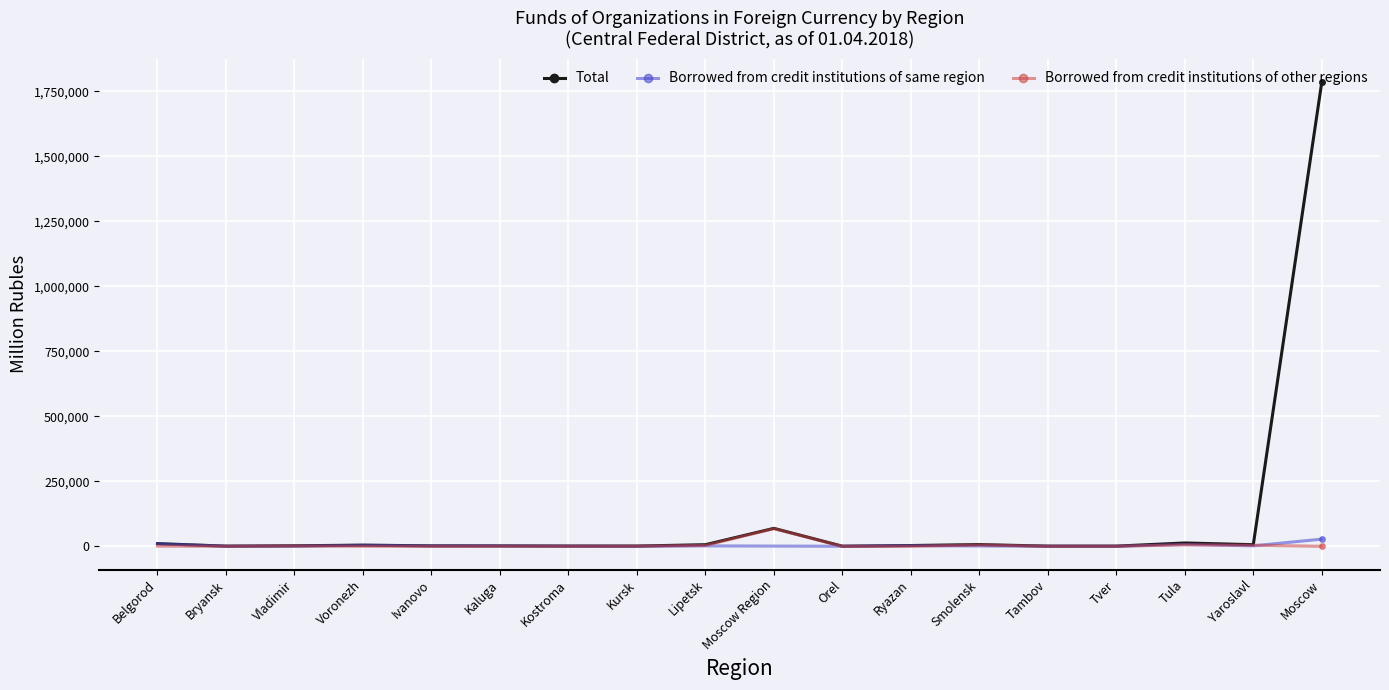

What is the label of the 10th point from the left?

Moscow Region